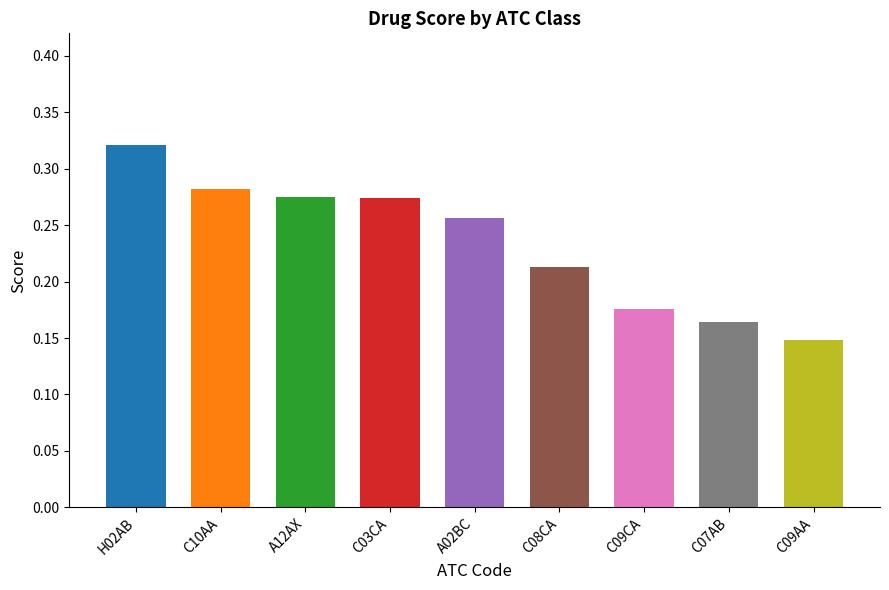

The chart shows a value of 0.3 at C03CA
Sulfonamides, plain. True or false?

True